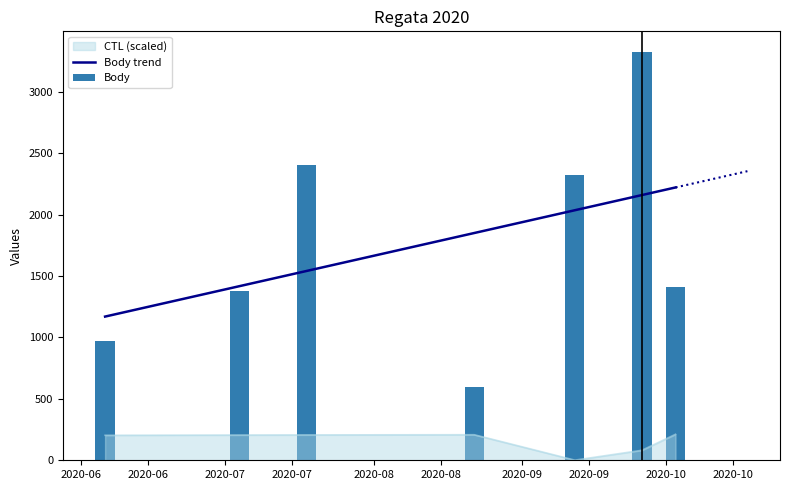

What is the label of the 3rd bar from the right?

2020-09-12